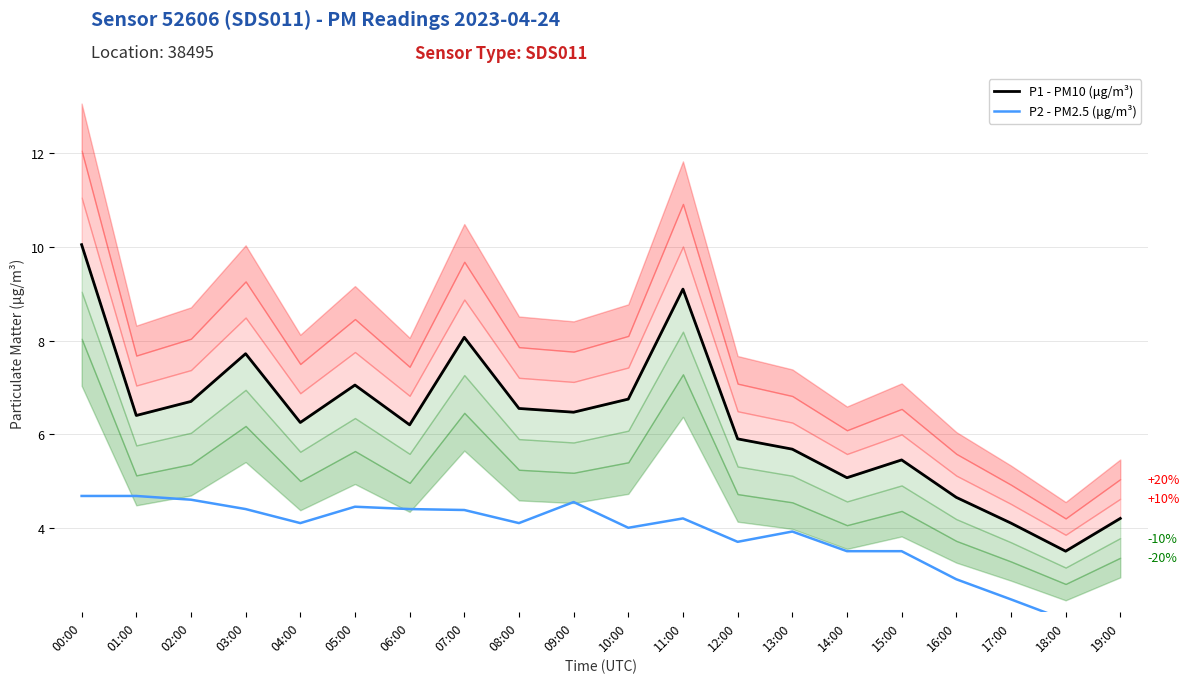

How many values in the P1 - PM10 (μg/m³) series are below 6?

8